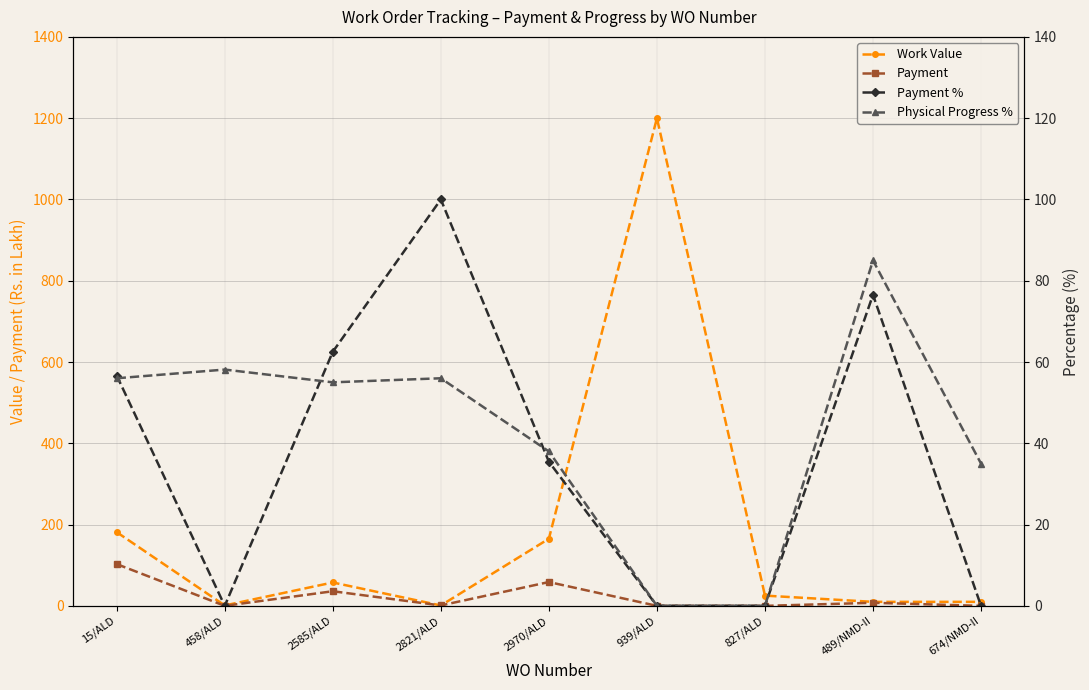

Is it true that Payment % equals 76.5 at 489/NMD-II?

True